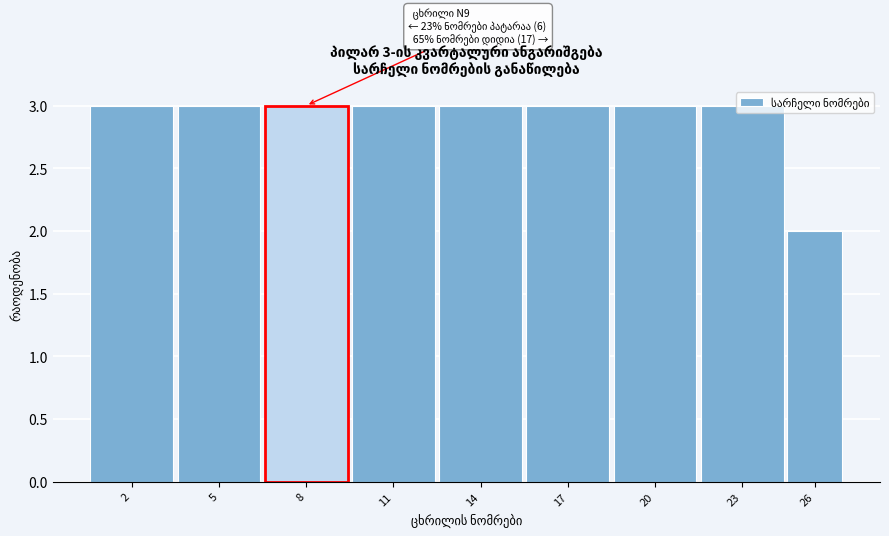

What is the ratio of the value at 17 to the value at 14?

1.0